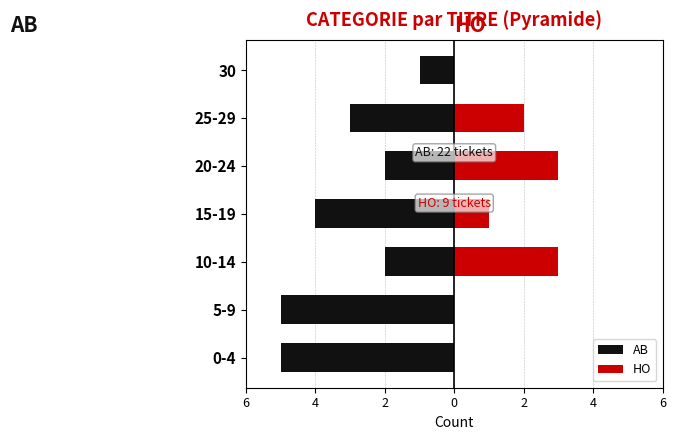

Rank the series by their average value, from lowest to highest.

AB, HO